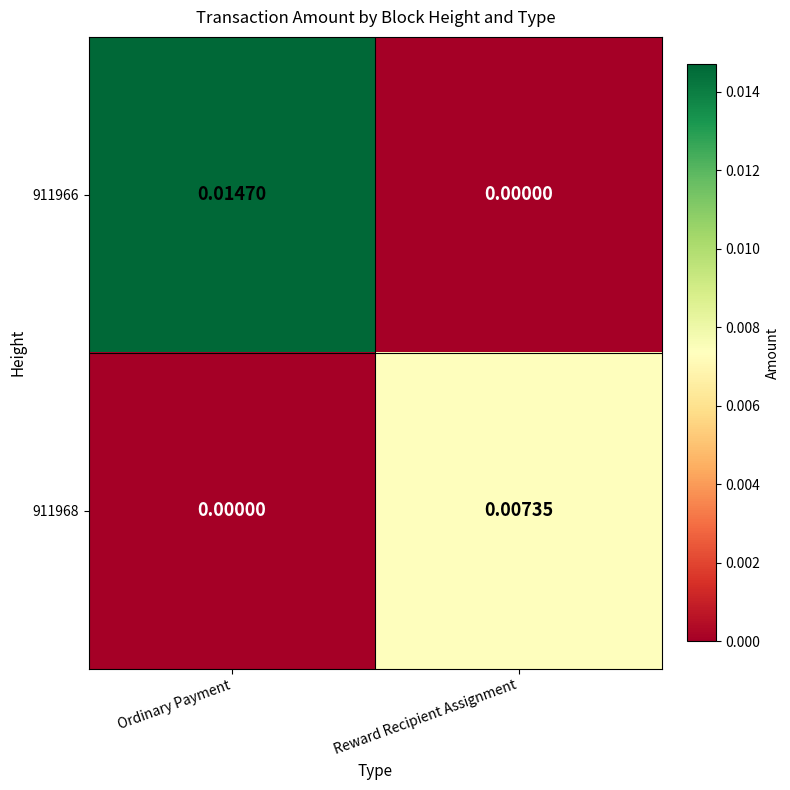

At Ordinary Payment, list the series in order from largest to smallest.

911966, 911968